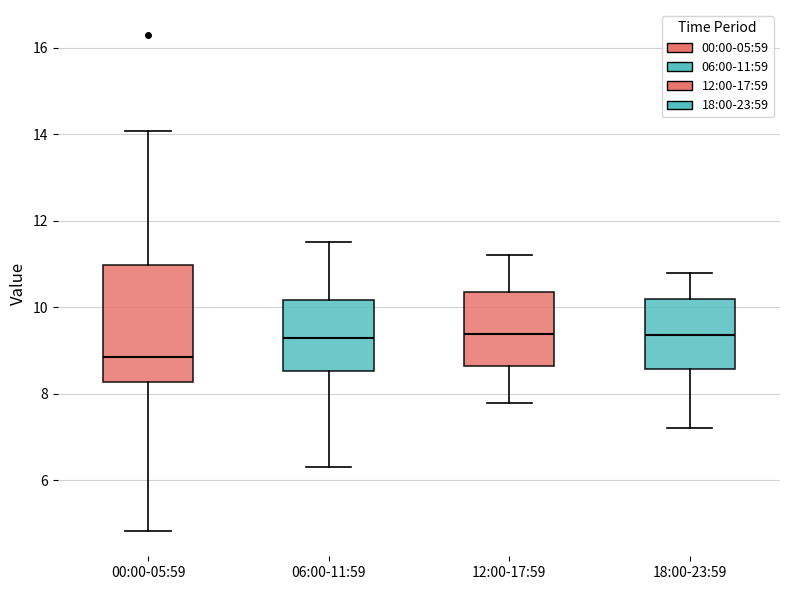

Where does the lower whisker of the box for 18:00-23:59 end on the y-axis? The values are not printed on the chart, so give them approximately, as read against the axis.

7.2